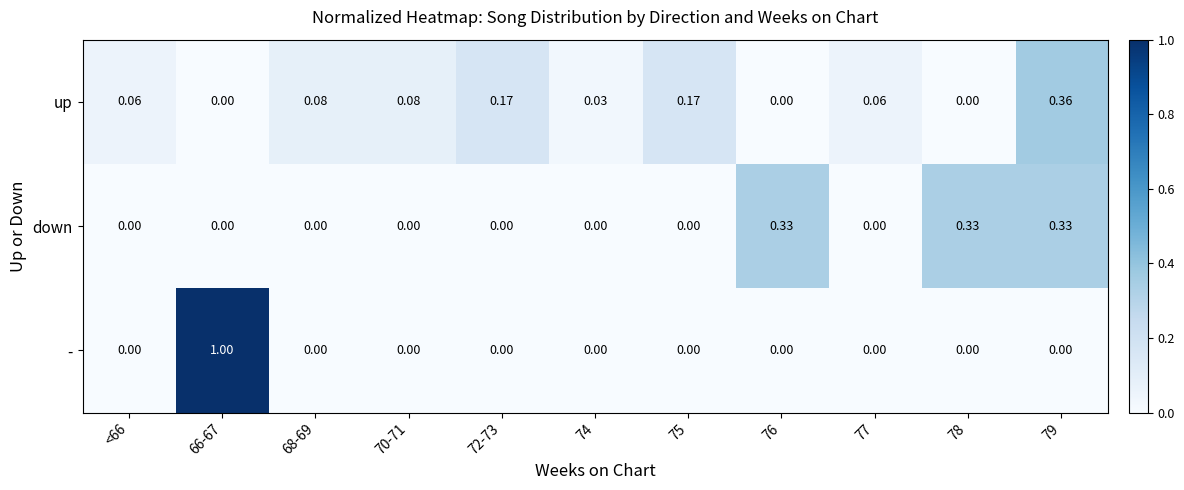

What is the maximum value shown in the chart?

1.0